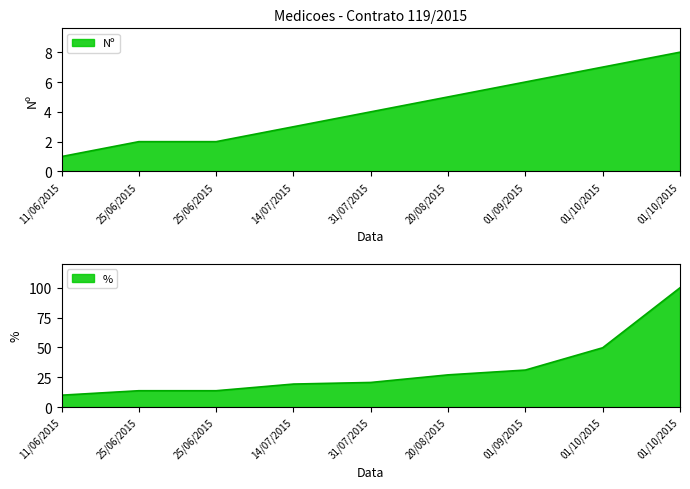

How many Nº values are between 2 and 6?

6